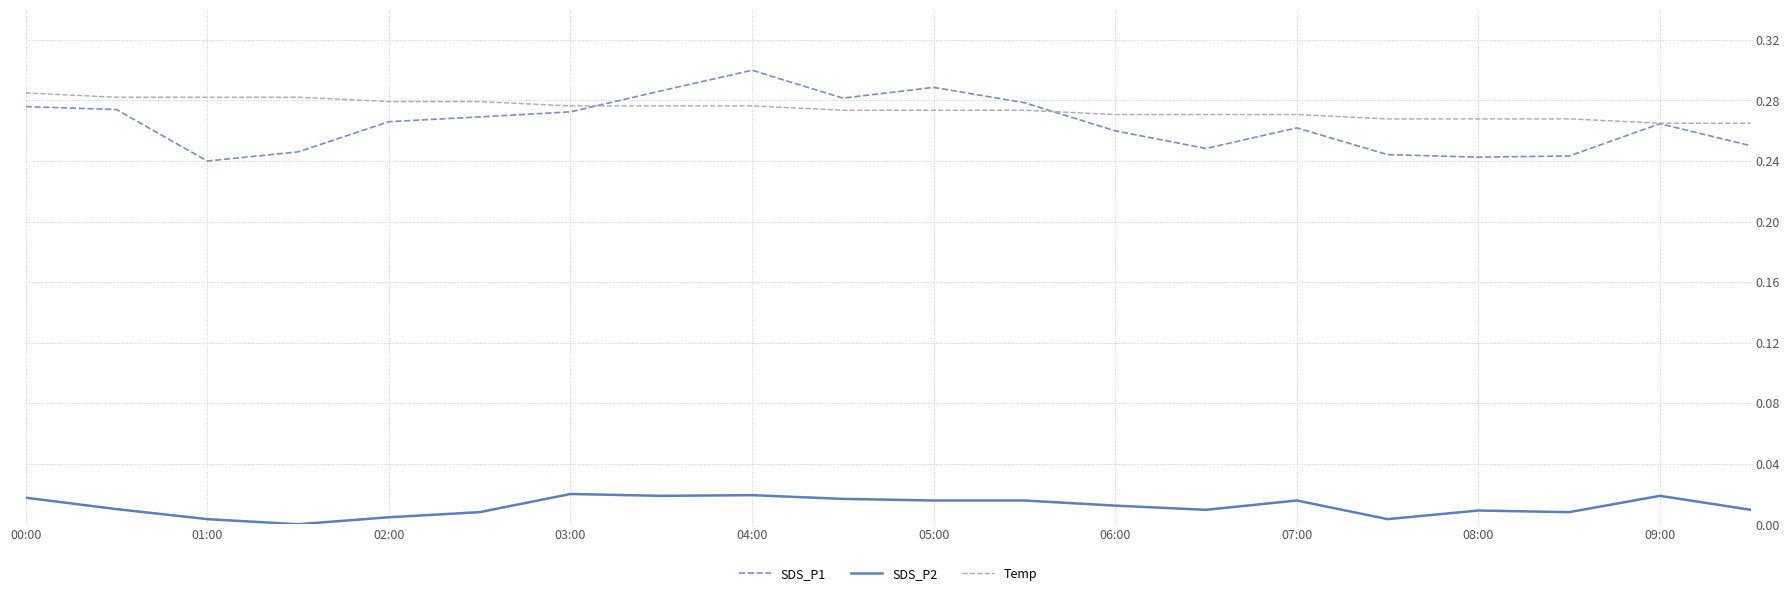

Which series has the largest range (max minus min)?

SDS_P1